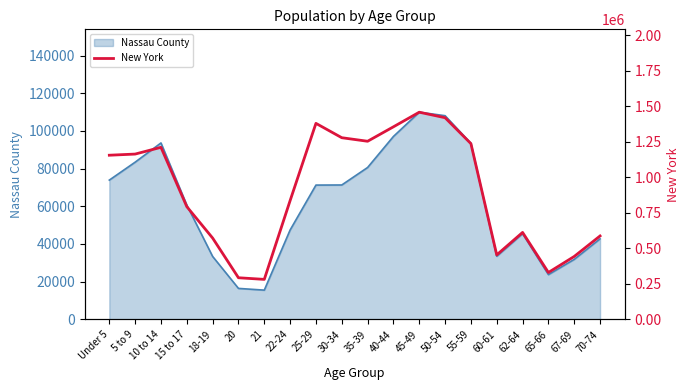

Approximately how many times larger is the value at 20 compared to 35-39?

0.2